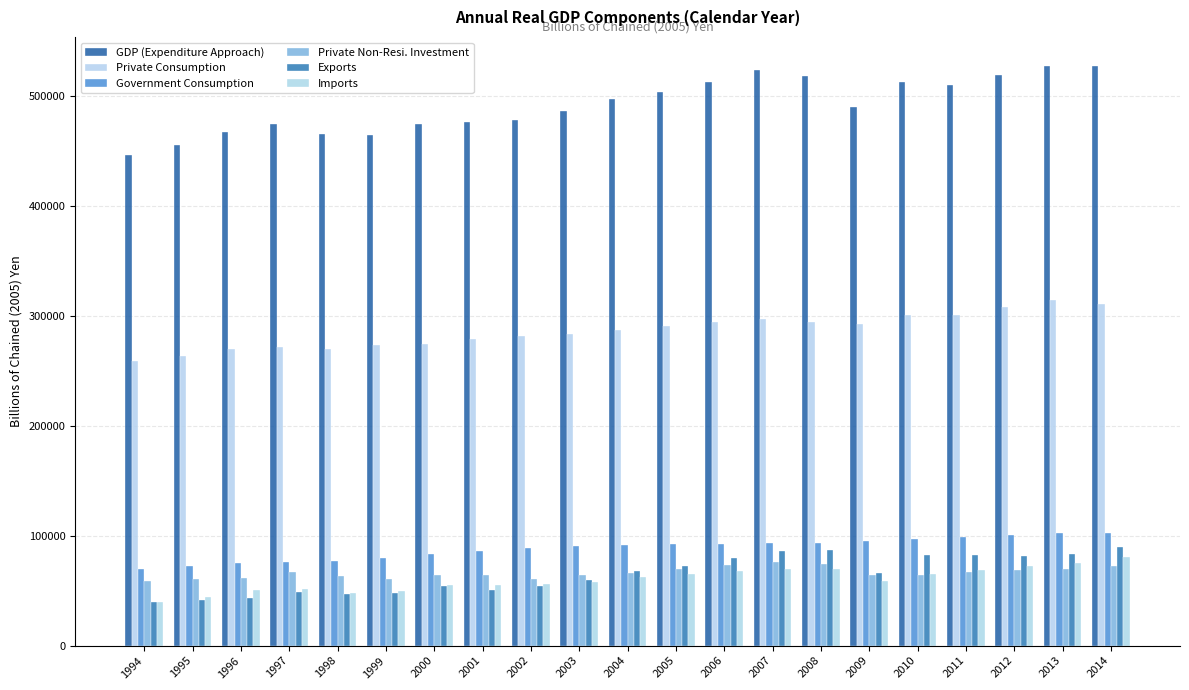

Where does the Private Consumption series first go above 286741?

2004